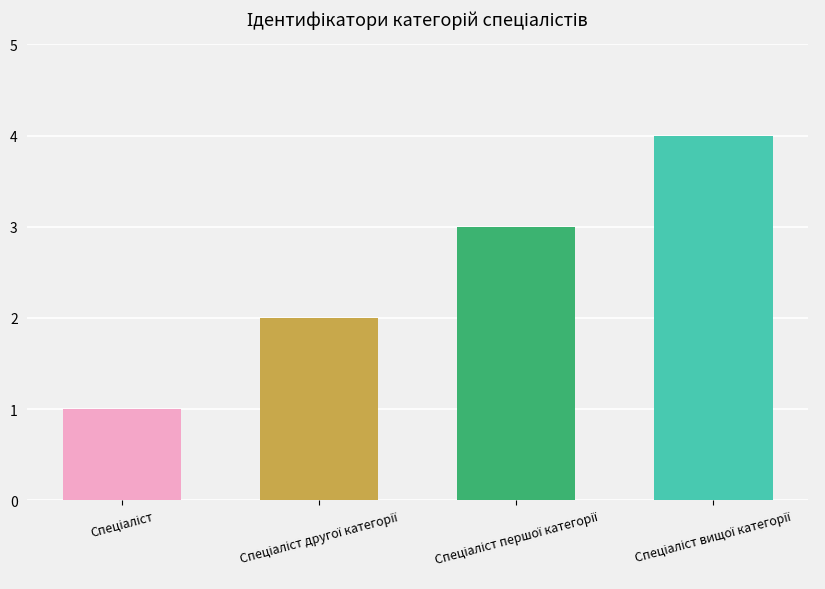

What is the sum of all values?

10